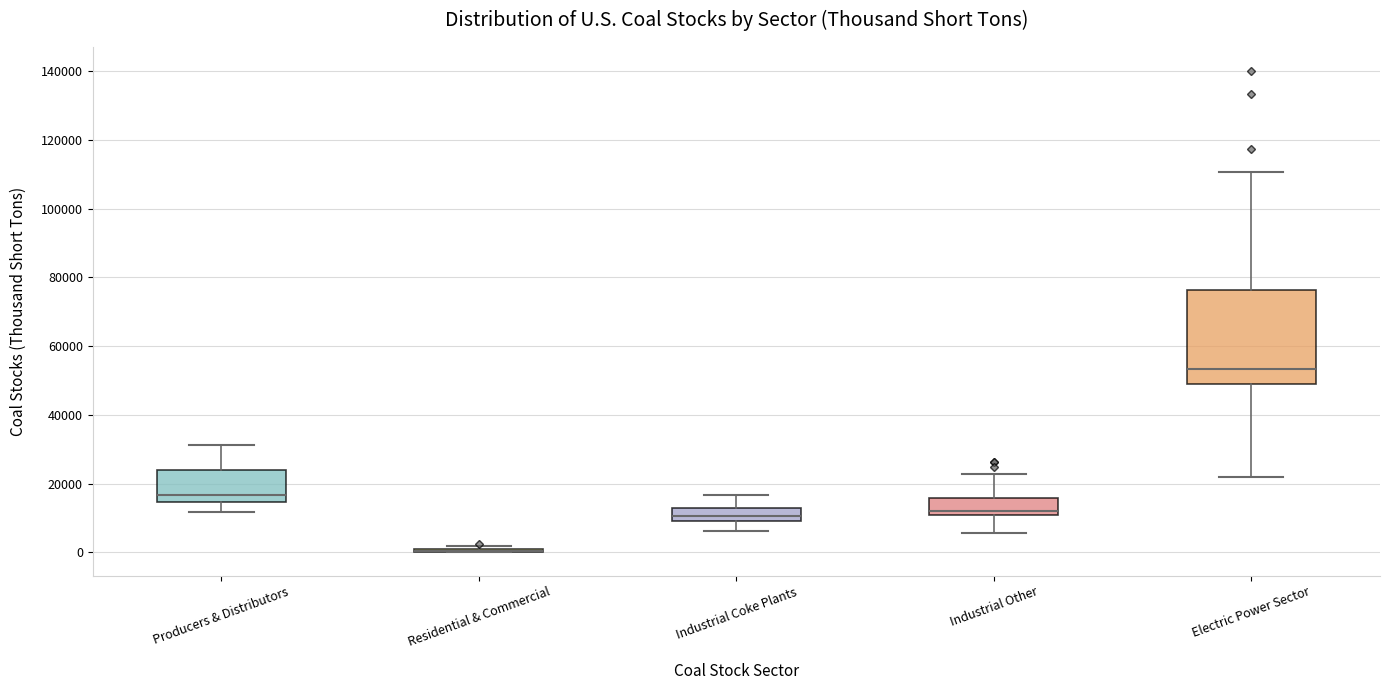

Reading left to right, read every box against the y-axis: the position of its median line, the range the box covers, and the ends of its whiskers. The values are not printed on the chart, so give them approximately, as read against the axis.

Producers & Distributors: median 16000, box 14000 to 24000, whiskers 12000 to 32000
Residential & Commercial: box collapsed to a line at 0, whiskers 0 to 2000
Industrial Coke Plants: median 10000 (inside the box), box 10000 to 12000, whiskers 6000 to 16000
Industrial Other: median 12000, box 10000 to 16000, whiskers 6000 to 22000
Electric Power Sector: median 54000, box 50000 to 76000, whiskers 22000 to 110000